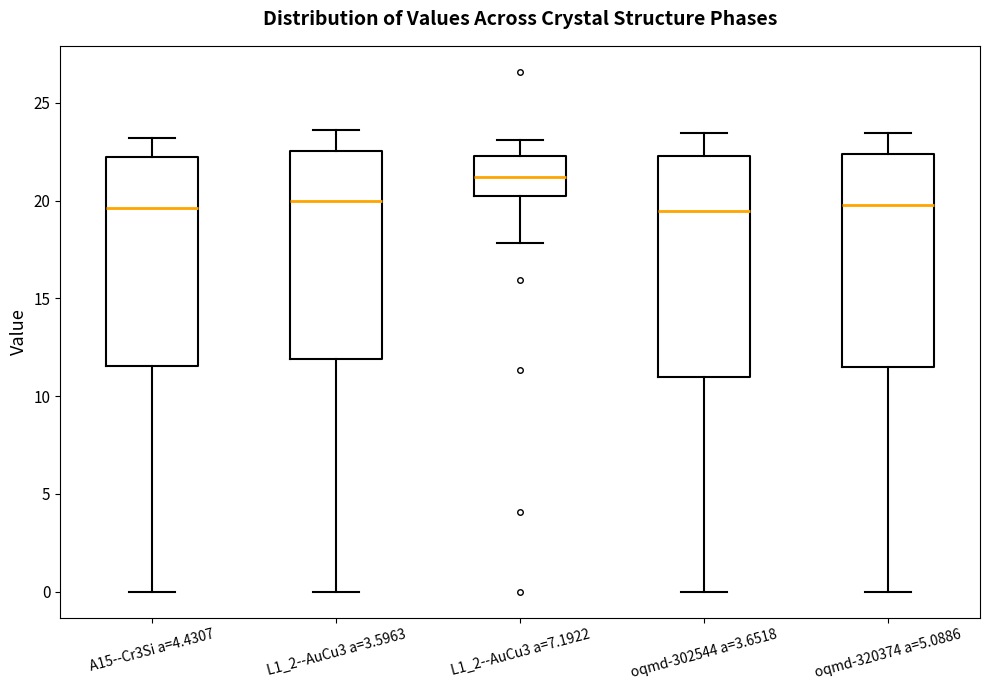

Reading left to right, read every box against the y-axis: the position of its median line, the range the box covers, and the ends of its whiskers. The values are not printed on the chart, so give them approximately, as read against the axis.

A15--Cr3Si a=4.4307: median 19.5, box 11.5 to 22.0, whiskers 0.0 to 23.0
L1_2--AuCu3 a=3.5963: median 20.0, box 12.0 to 22.5, whiskers 0.0 to 23.5
L1_2--AuCu3 a=7.1922: median 21.0, box 20.0 to 22.5, whiskers 18.0 to 23.0
oqmd-302544 a=3.6518: median 19.5, box 11.0 to 22.5, whiskers 0.0 to 23.5
oqmd-320374 a=5.0886: median 20.0, box 11.5 to 22.5, whiskers 0.0 to 23.5